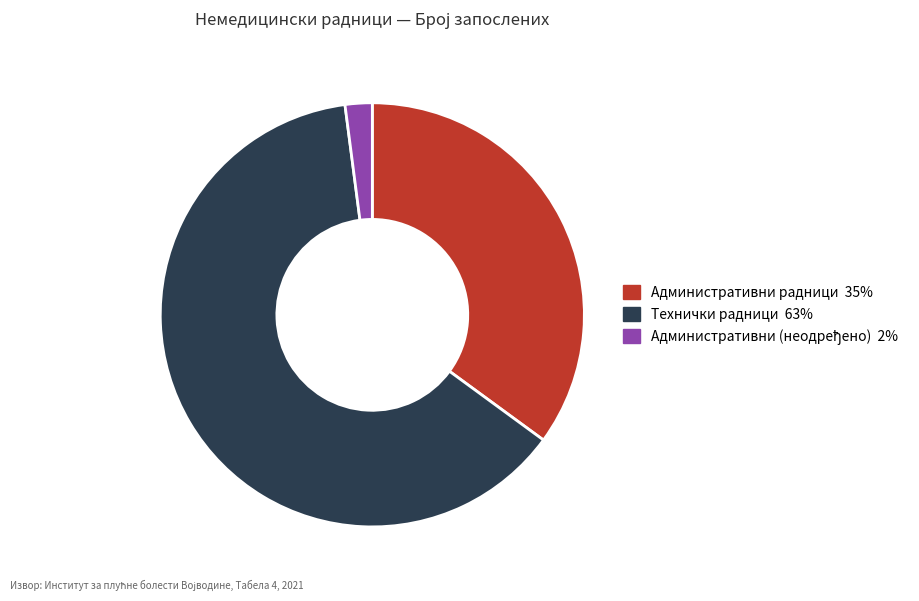

Is there any slice that represents more than half of the pie?

Yes